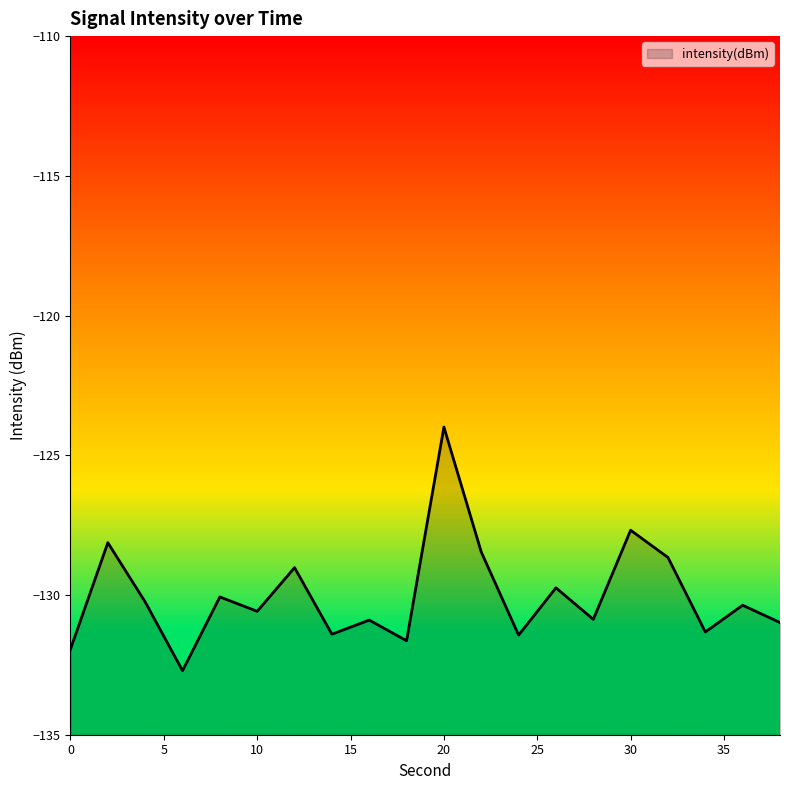

Does the chart display data point markers on the line(s)?

No